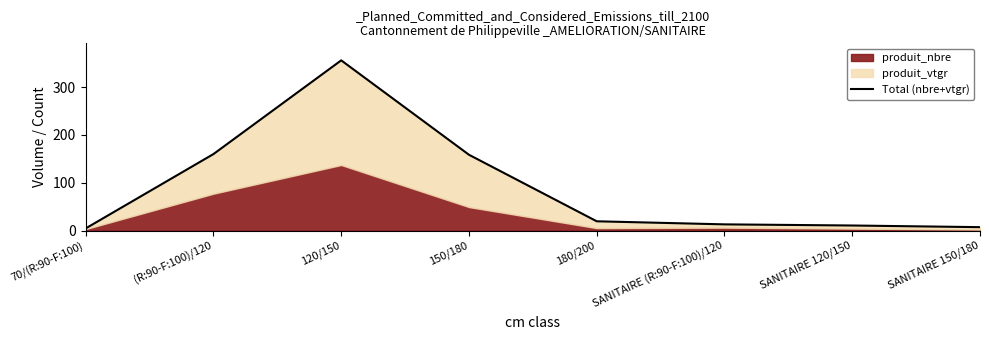

List the labels in order of value, largest first.

120/150, (R:90-F:100)/120, 150/180, 180/200, SANITAIRE (R:90-F:100)/120, SANITAIRE 120/150, SANITAIRE 150/180, 70/(R:90-F:100)